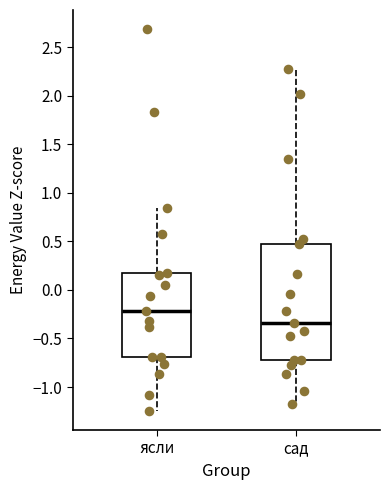

Reading left to right, transcribe this box plot: for each box, give where its median line is, the range the box spans, and where its two whiskers end, as read against the y-axis. The values are not printed on the chart, so give them approximately, as read against the axis.

ясли: median -0.20, box -0.70 to 0.20, whiskers -1.25 to 0.85
сад: median -0.35, box -0.70 to 0.50, whiskers -1.15 to 2.25